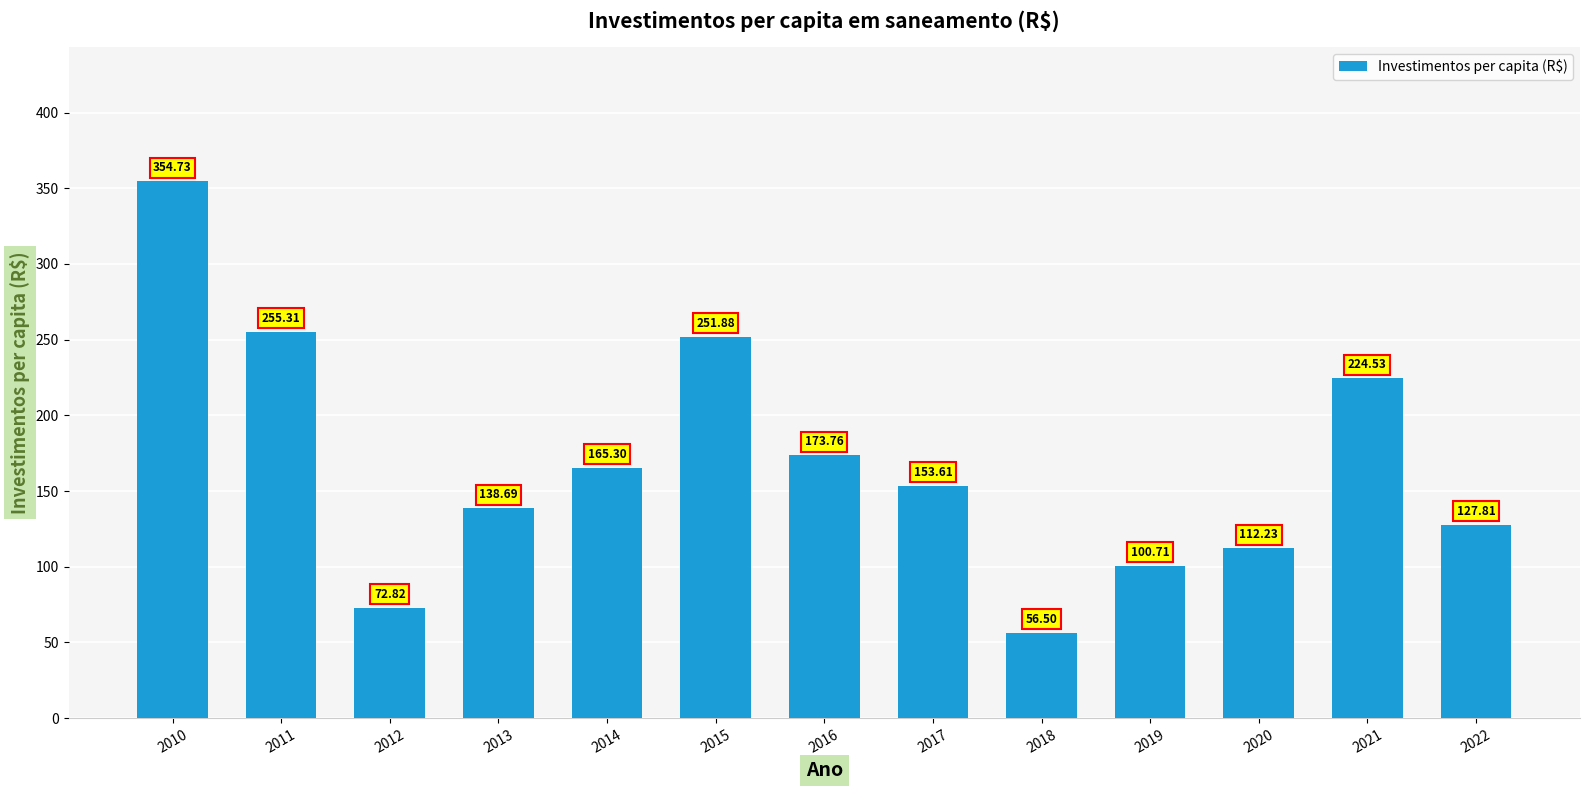

Reading right to left, extract all data points from this chart.

127.8	224.5	112.2	100.7	56.5	153.6	173.8	251.9	165.3	138.7	72.8	255.3	354.7